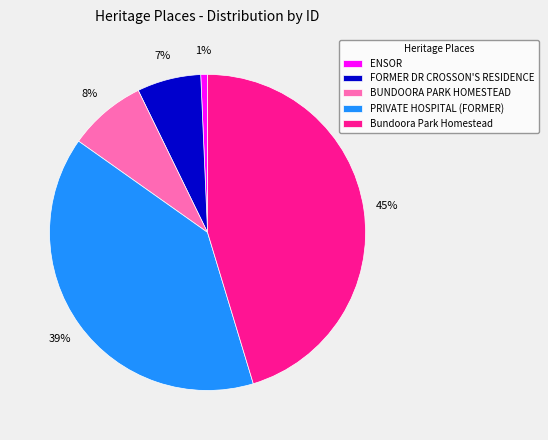

True or false: PRIVATE HOSPITAL (FORMER) accounts for 26% of the total.

False